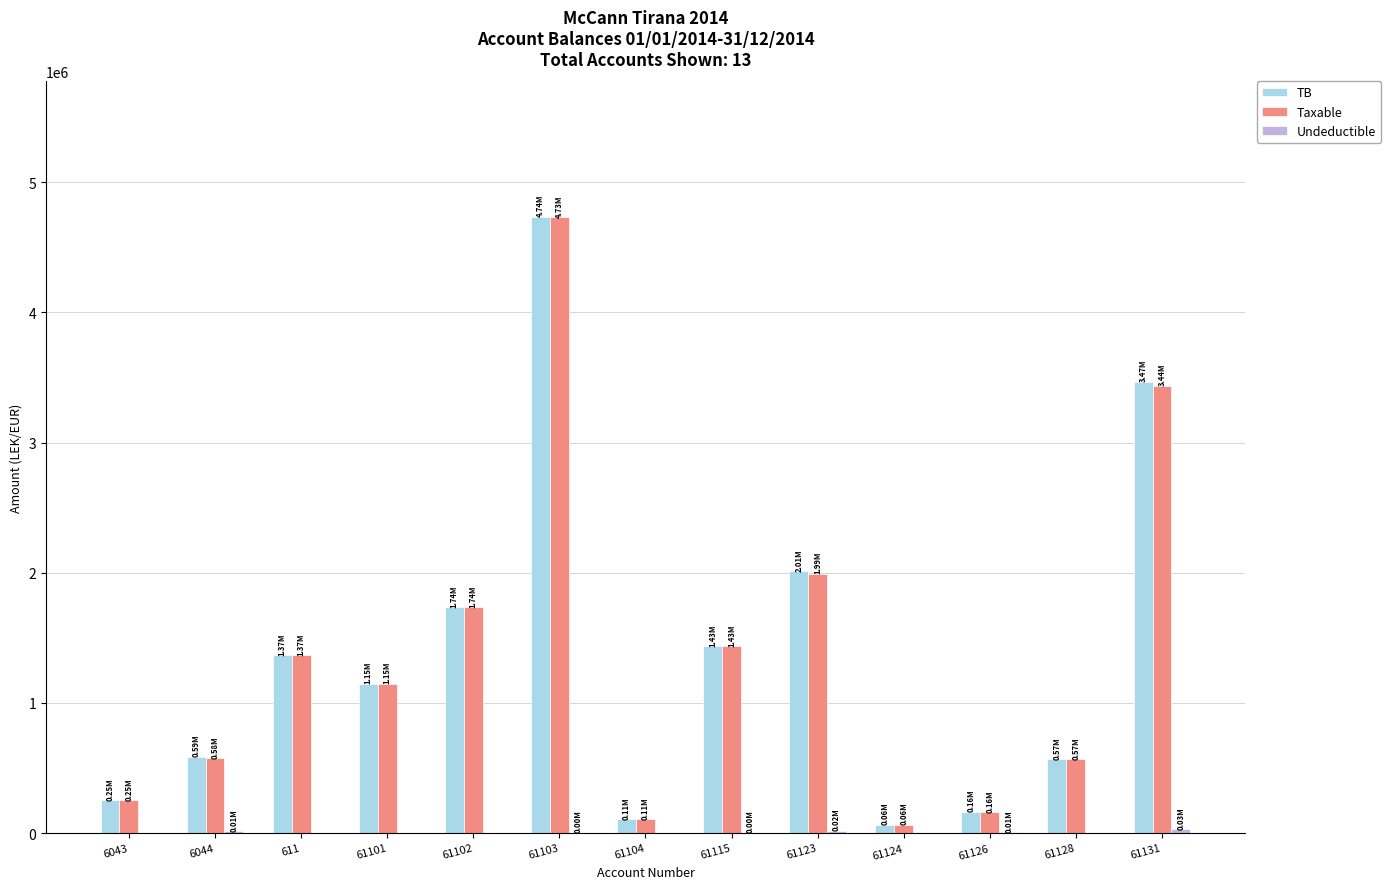

The value of TB at 61131 is 3465988.5. True or false?

True